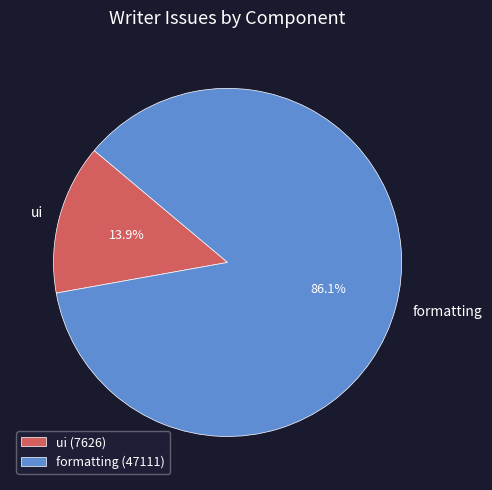

What is the smallest slice in the pie chart?

ui